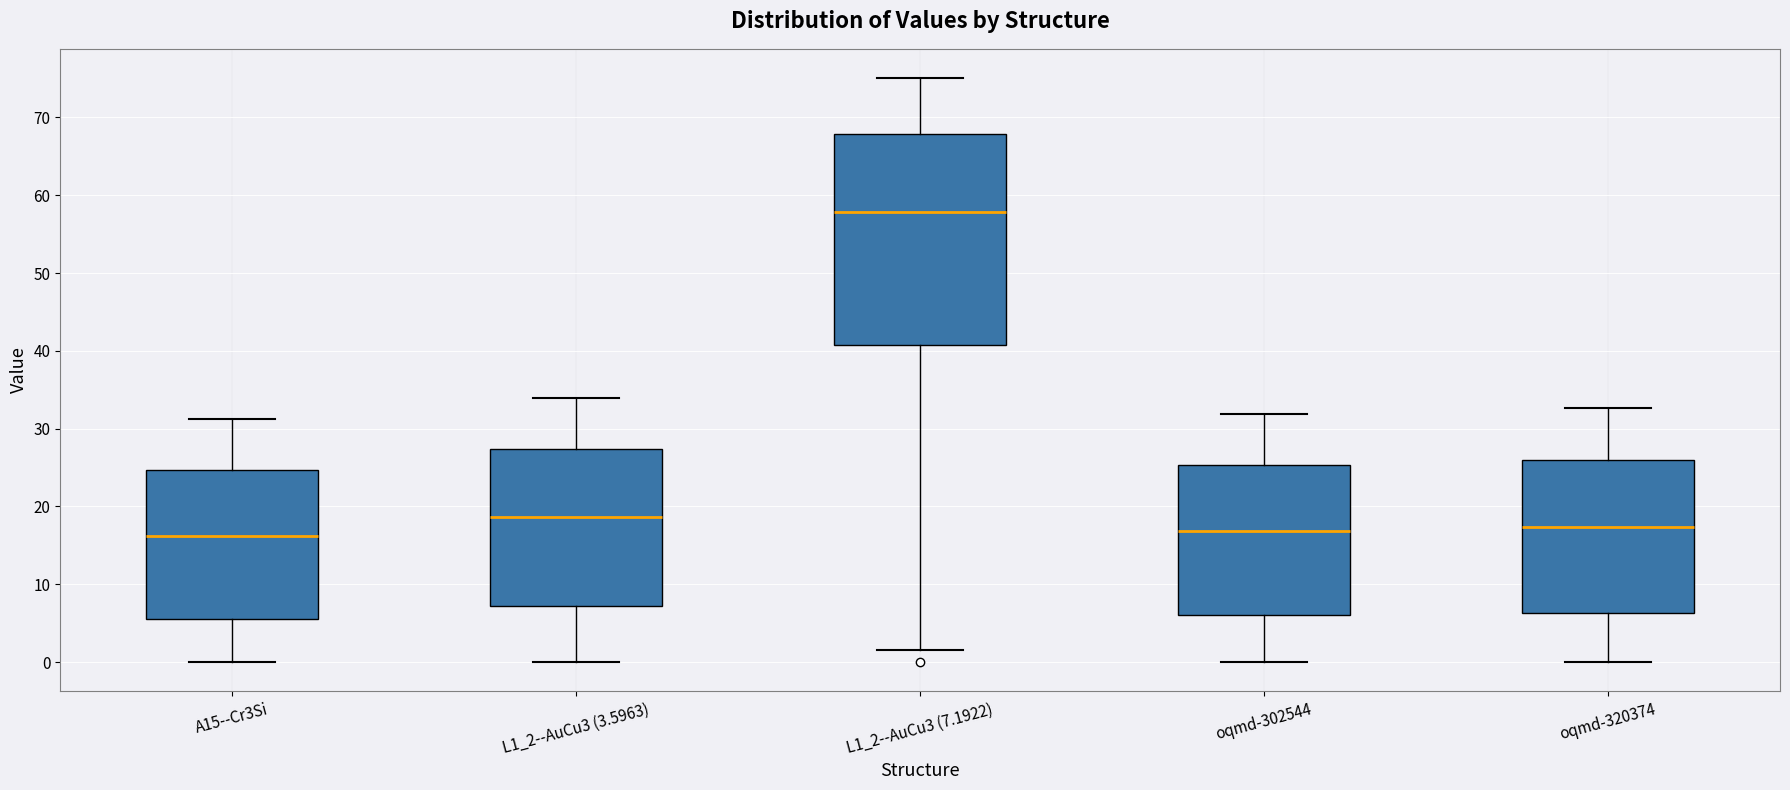

Reading left to right, read every box against the y-axis: the position of its median line, the range the box covers, and the ends of its whiskers. The values are not printed on the chart, so give them approximately, as read against the axis.

A15--Cr3Si: median 16, box 6 to 25, whiskers 0 to 31
L1_2--AuCu3 (3.5963): median 19, box 7 to 27, whiskers 0 to 34
L1_2--AuCu3 (7.1922): median 58, box 41 to 68, whiskers 2 to 75
oqmd-302544: median 17, box 6 to 25, whiskers 0 to 32
oqmd-320374: median 17, box 6 to 26, whiskers 0 to 33